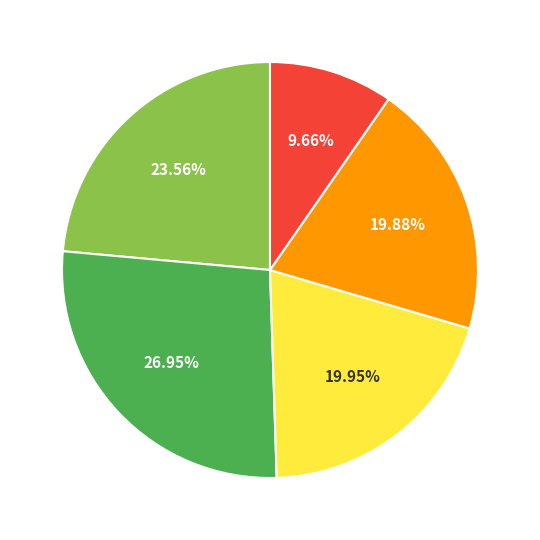

To the nearest percent, what is the difference between the largest and smallest slice percentages?

17%